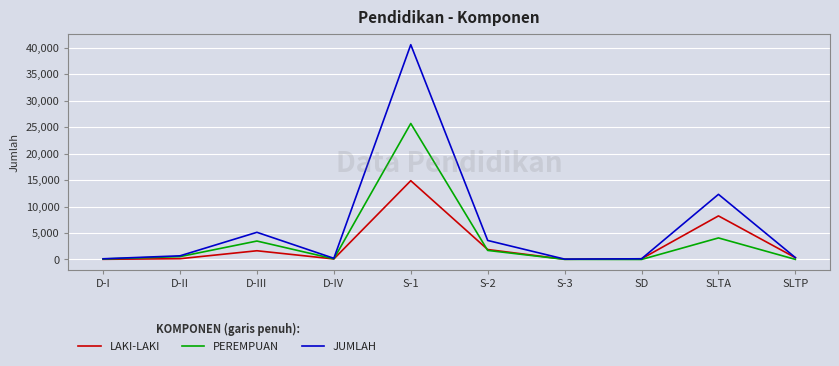

Rank the series by their maximum value, from highest to lowest.

JUMLAH, PEREMPUAN, LAKI-LAKI